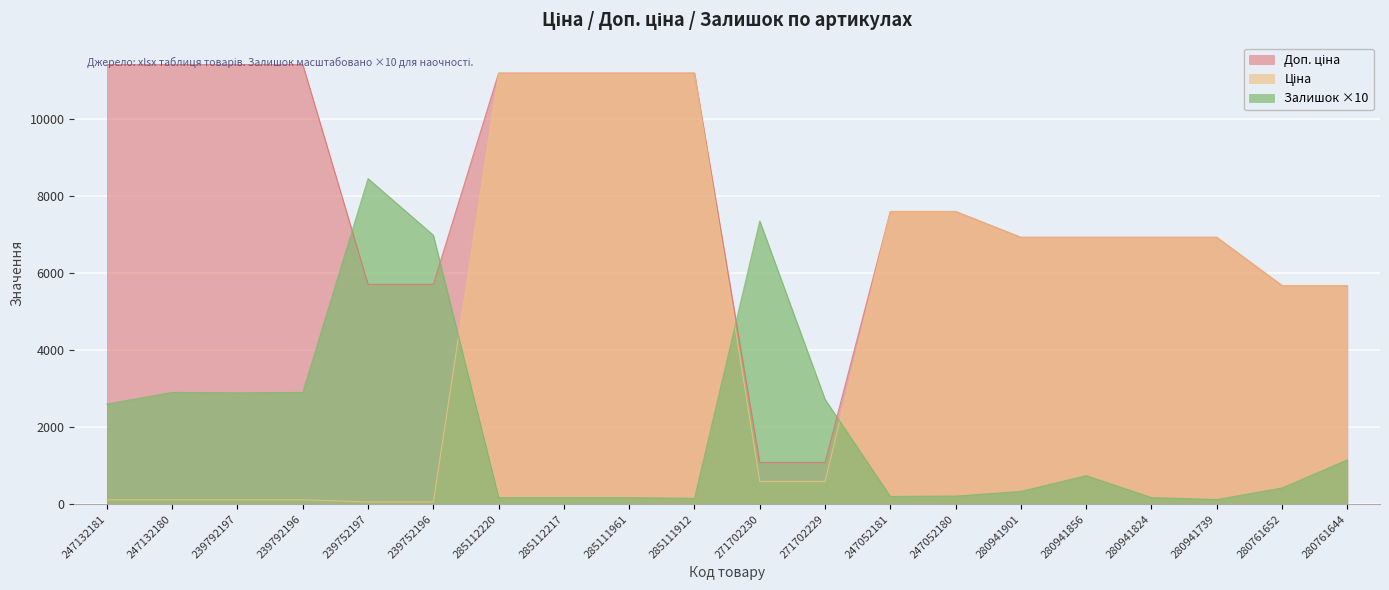

What is the smallest value displayed?

57.0